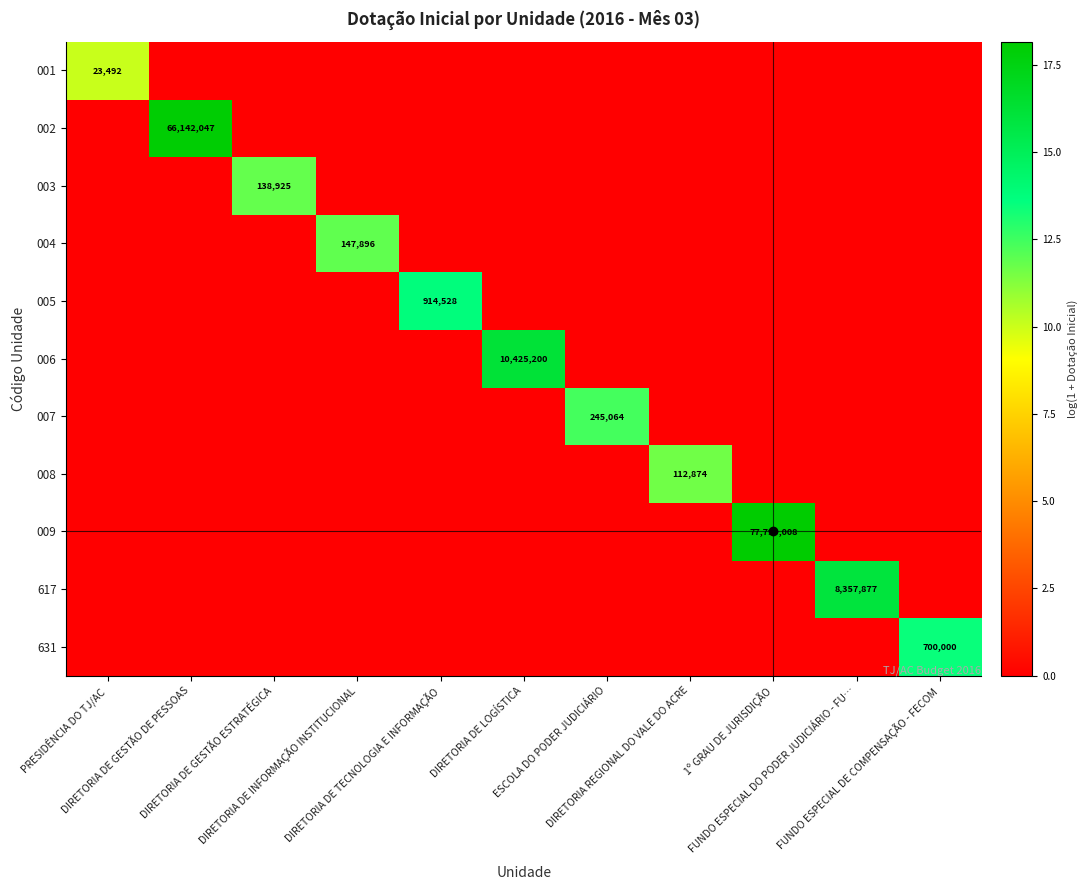

Is the value of 007 at DIRETORIA REGIONAL DO VALE DO ACRE greater than the value of 617 at DIRETORIA DE LOGÍSTICA?

No